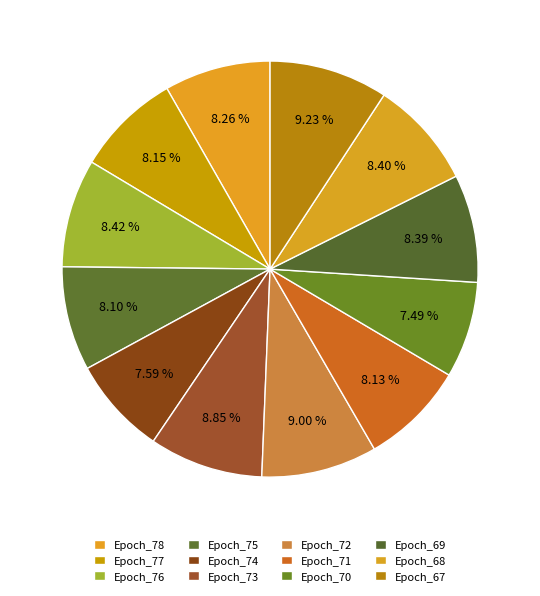

Is it true that Epoch_76 is 8% of the pie?

True